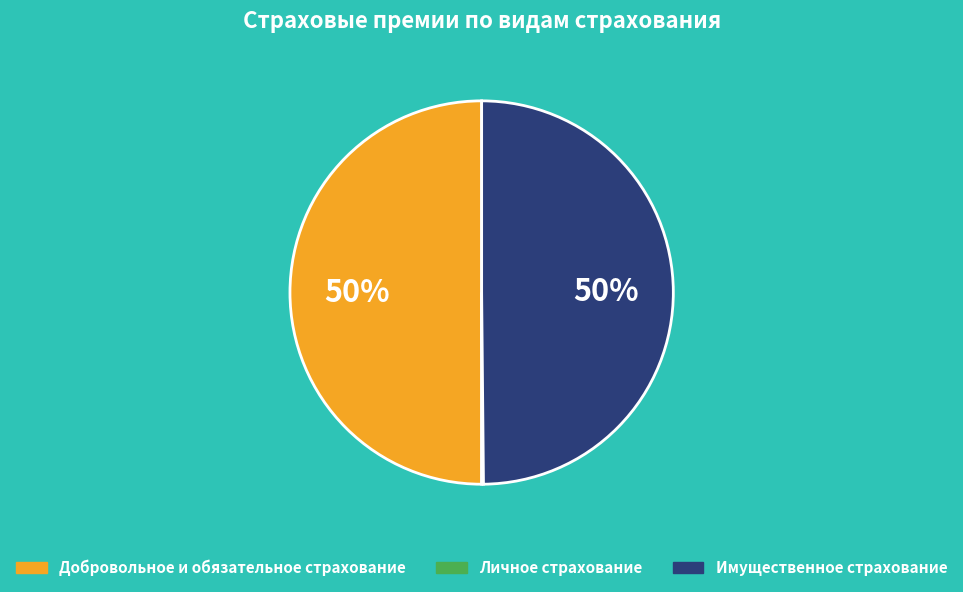

Approximately how many times larger is the value at Имущественное страхование compared to Добровольное и обязательное страхование?

1.0